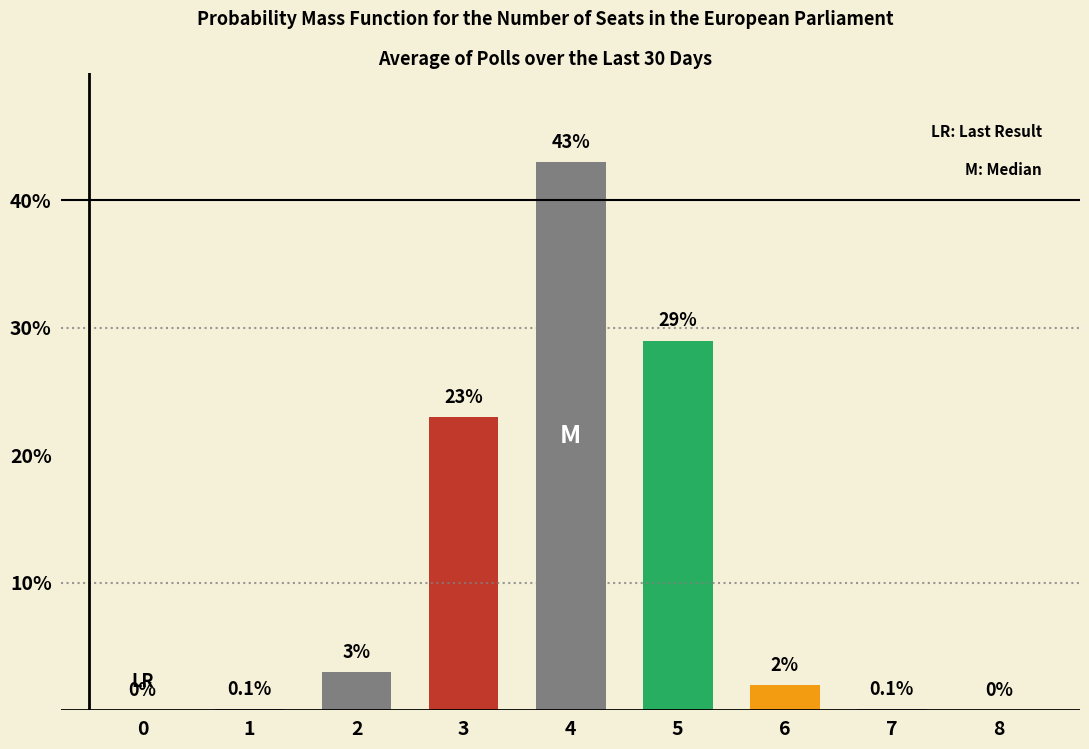

Is it true that the value at 6 is 0.7?

False